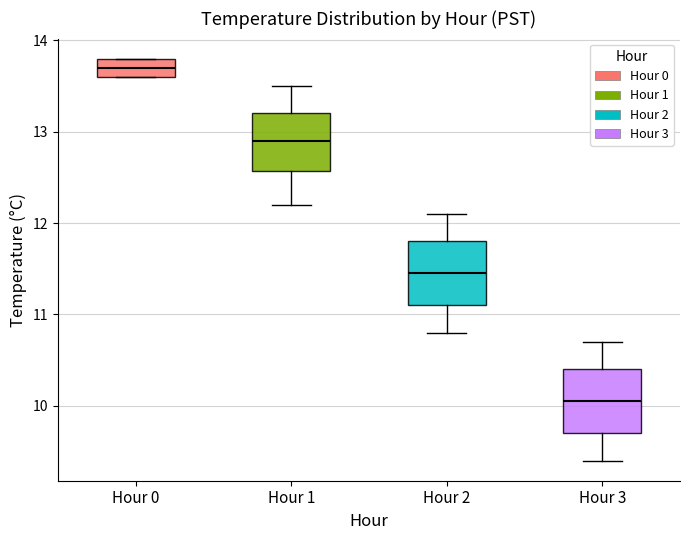

Reading left to right, read every box against the y-axis: the position of its median line, the range the box covers, and the ends of its whiskers. The values are not printed on the chart, so give them approximately, as read against the axis.

Hour 0: median 13.7, box 13.6 to 13.8, whiskers 13.6 to 13.8
Hour 1: median 12.9, box 12.6 to 13.2, whiskers 12.2 to 13.5
Hour 2: median 11.5, box 11.1 to 11.8, whiskers 10.8 to 12.1
Hour 3: median 10.1, box 9.7 to 10.4, whiskers 9.4 to 10.7